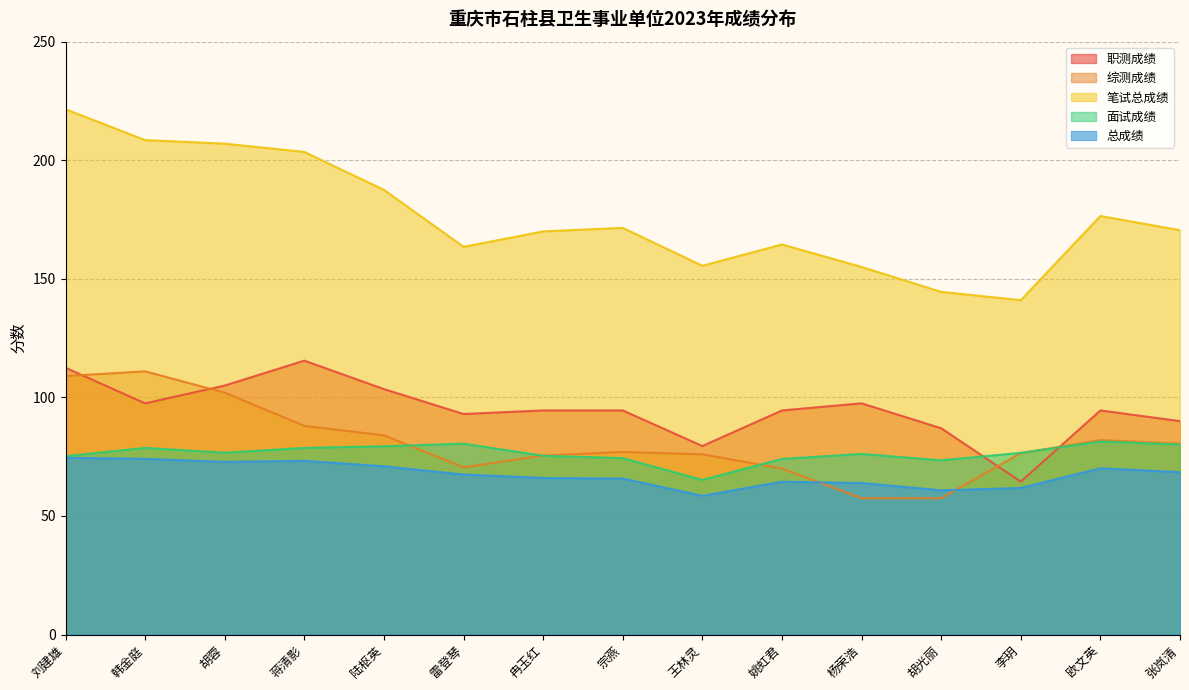

What is the difference between the second highest and minimum values in the 笔试总成绩 series?

67.5